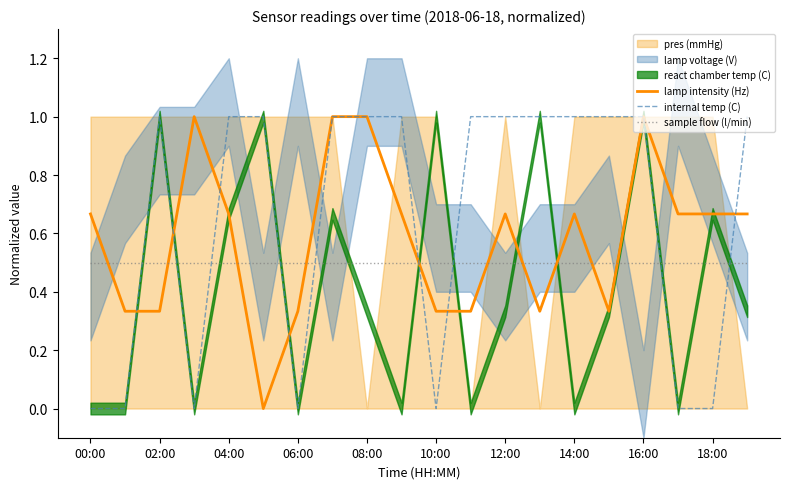

Is it true that sample flow (l/min) equals 0.1 at 18:00?

False